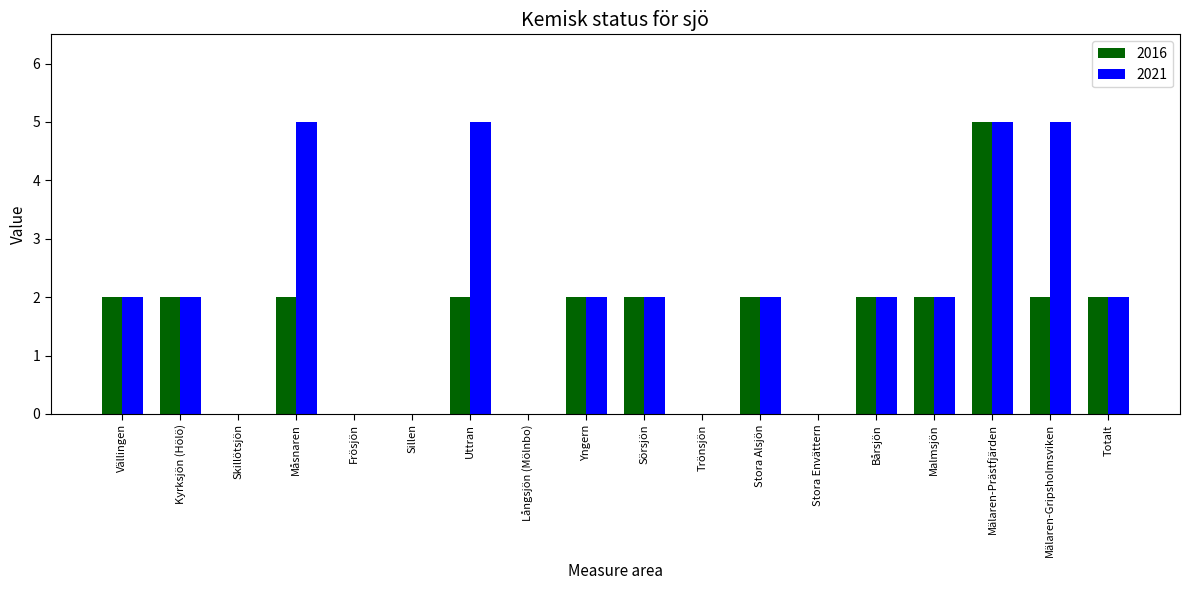

What is the sum of the 2021 values at Mälaren-Prästfjärden and Yngern?

7